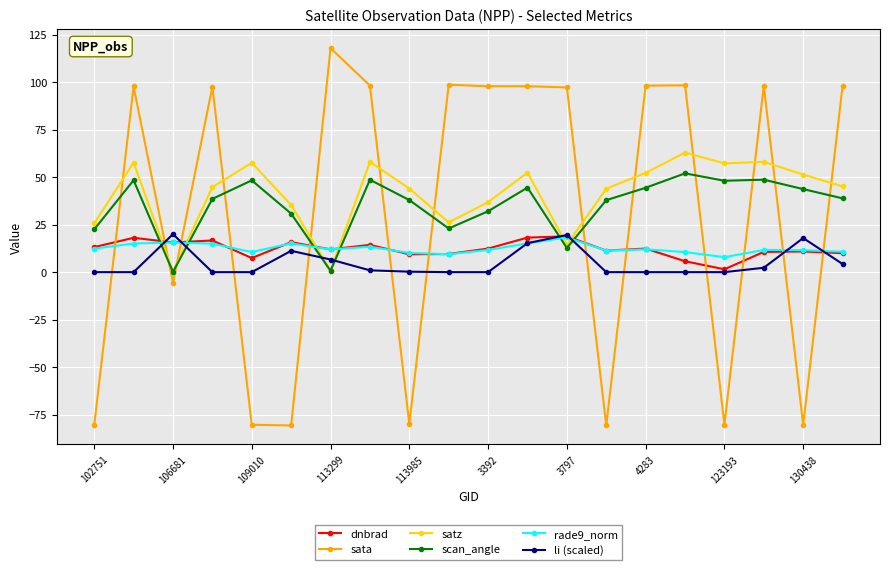

Which series has the largest range (max minus min)?

sata